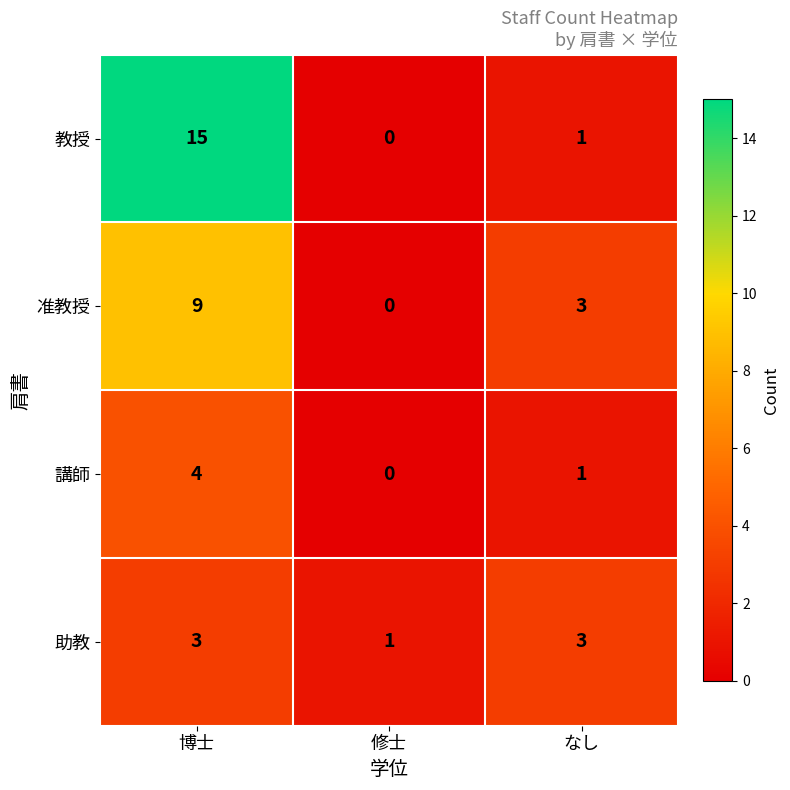

What is the difference between the maximum and minimum values in the 講師 series?

4